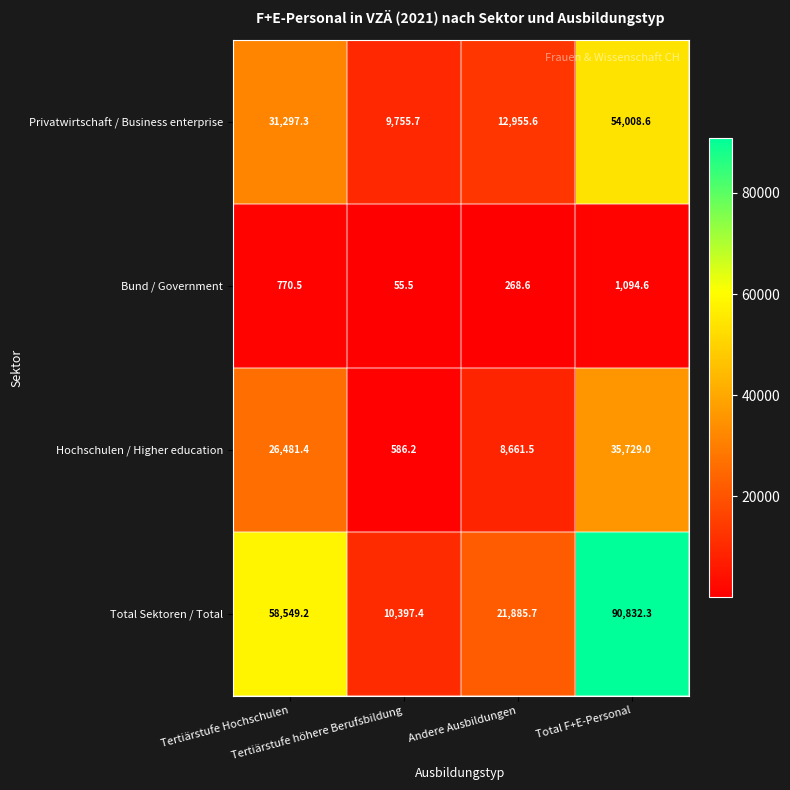

Rank the series by their maximum value, from highest to lowest.

Total Sektoren / Total, Privatwirtschaft / Business enterprise, Hochschulen / Higher education, Bund / Government